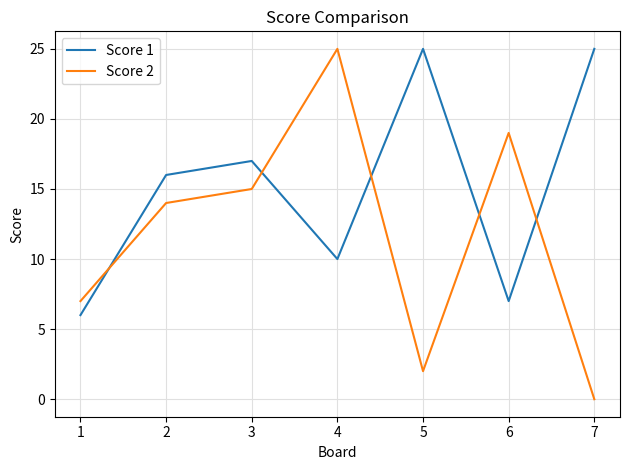

At which category does Score 1 reach its first local peak?

3